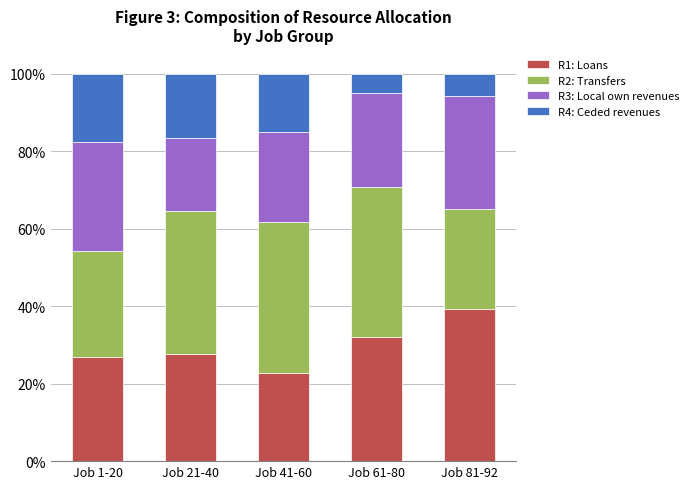

What is the sum of all R1: Loans values?

148.6